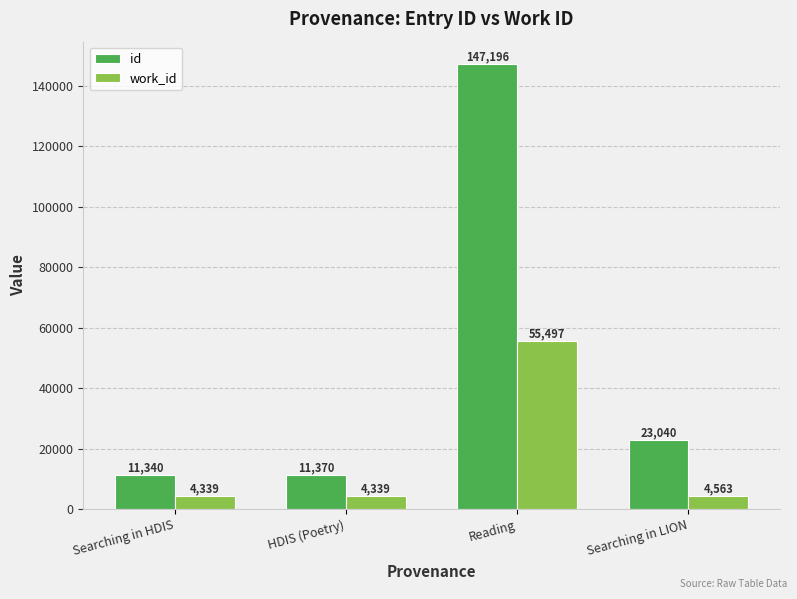

Which series has the widest spread of values?

id